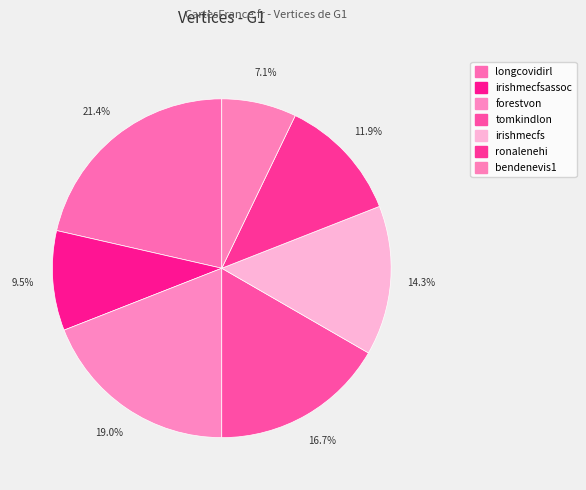

How many segments does this pie chart have?

7